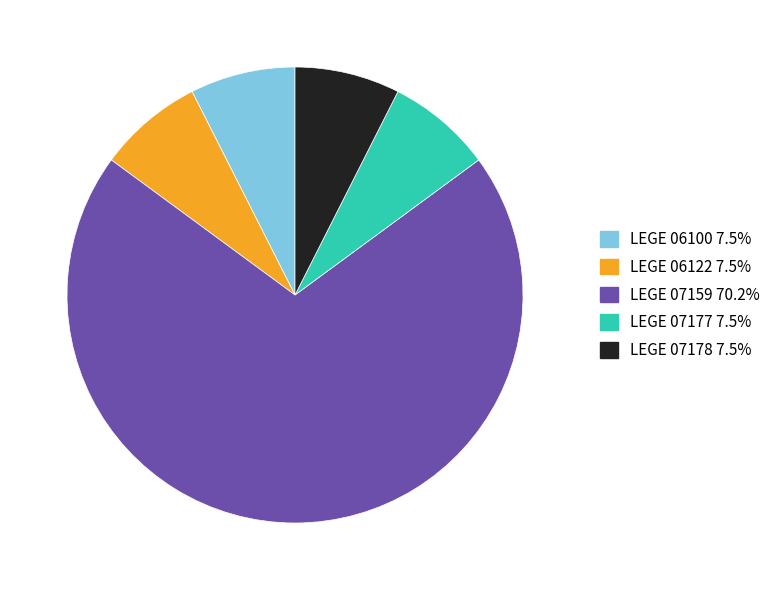

Is the sum of LEGE 06122 and LEGE 06100 greater than half?

No